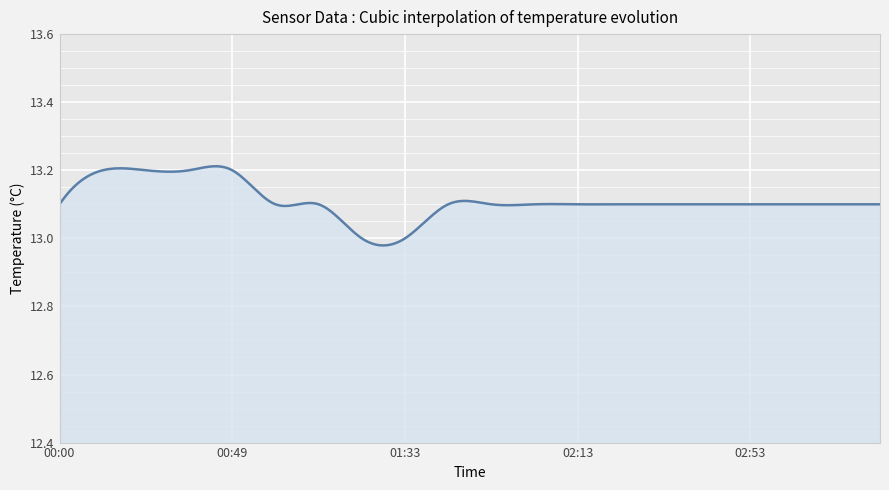

Does the chart display data point markers on the line(s)?

No